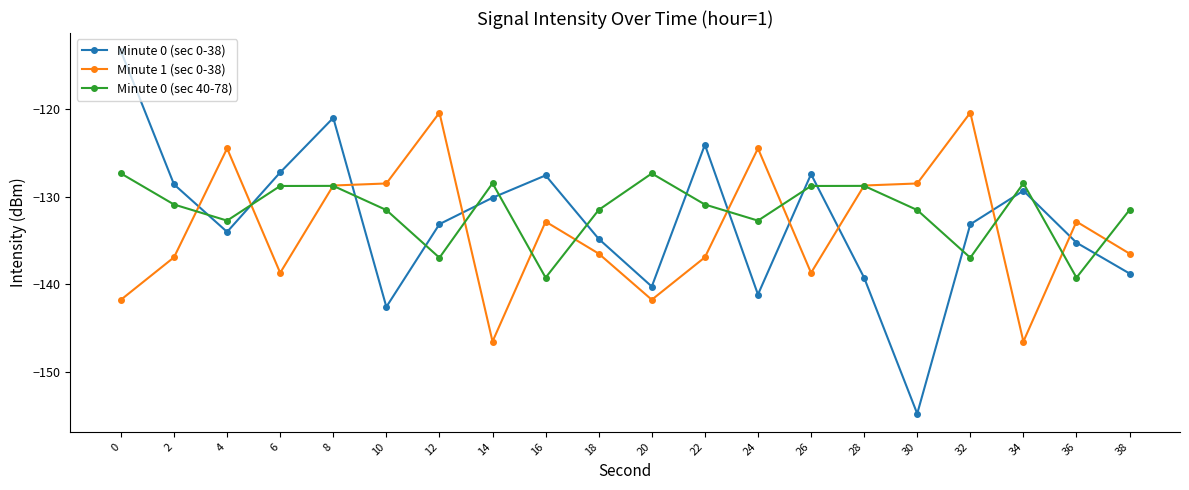

Where is the first local minimum for Minute 1 (sec 0-38)?

6